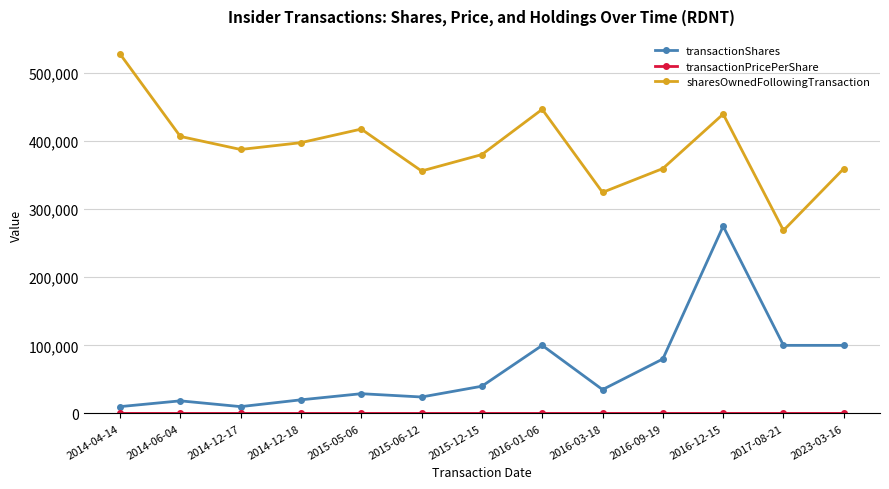

Is the value of transactionShares at 2014-06-04 greater than the value of sharesOwnedFollowingTransaction at 2014-12-17?

No